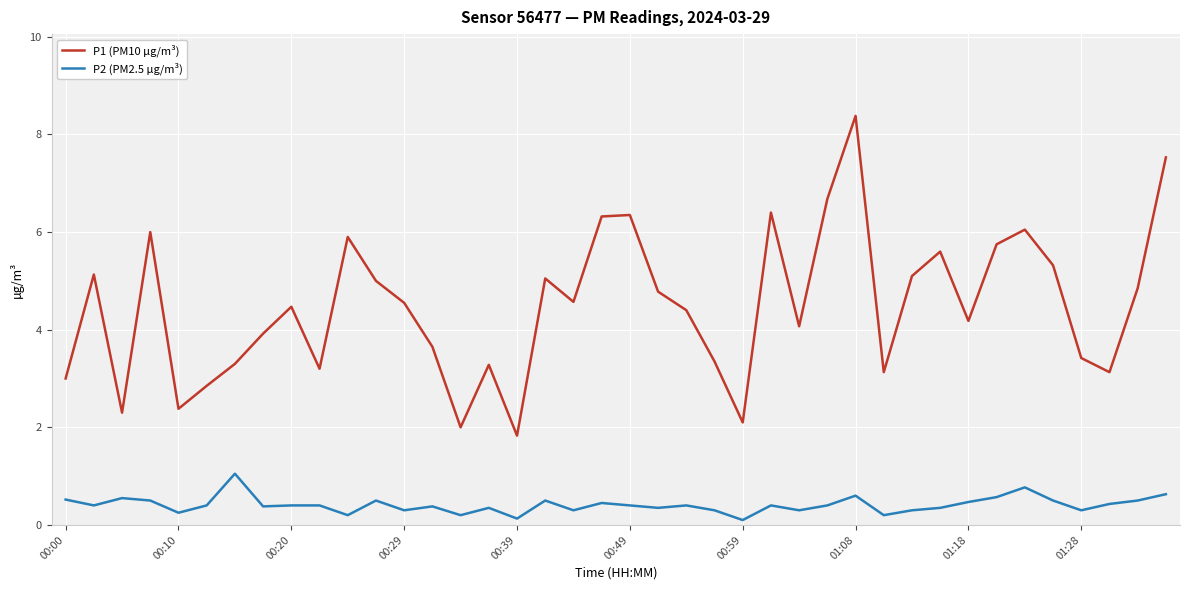

List the series in order of their overall mean, highest first.

P1 (PM10 µg/m³), P2 (PM2.5 µg/m³)